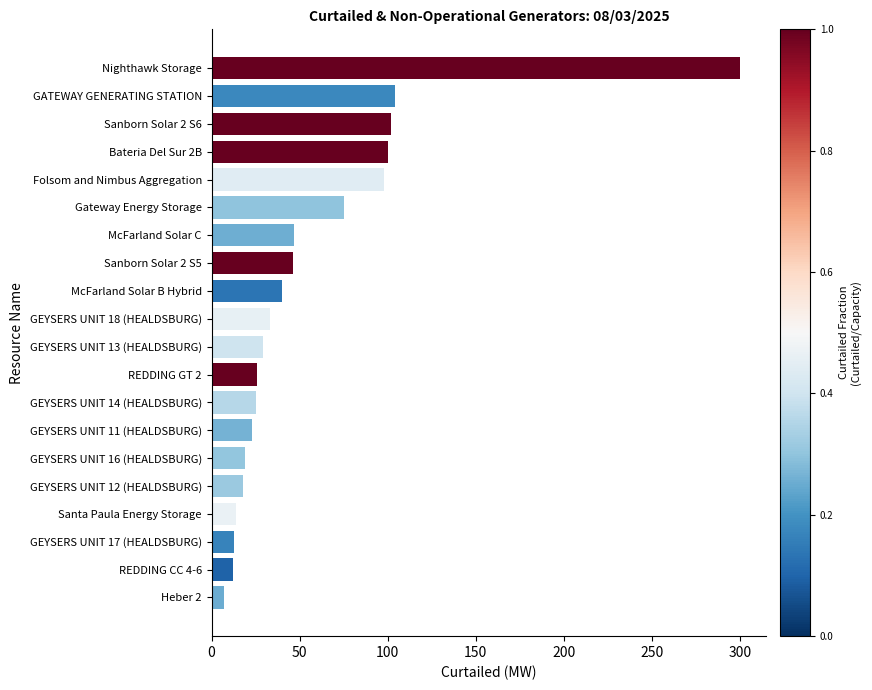

Count the number of categories in the chart.

20